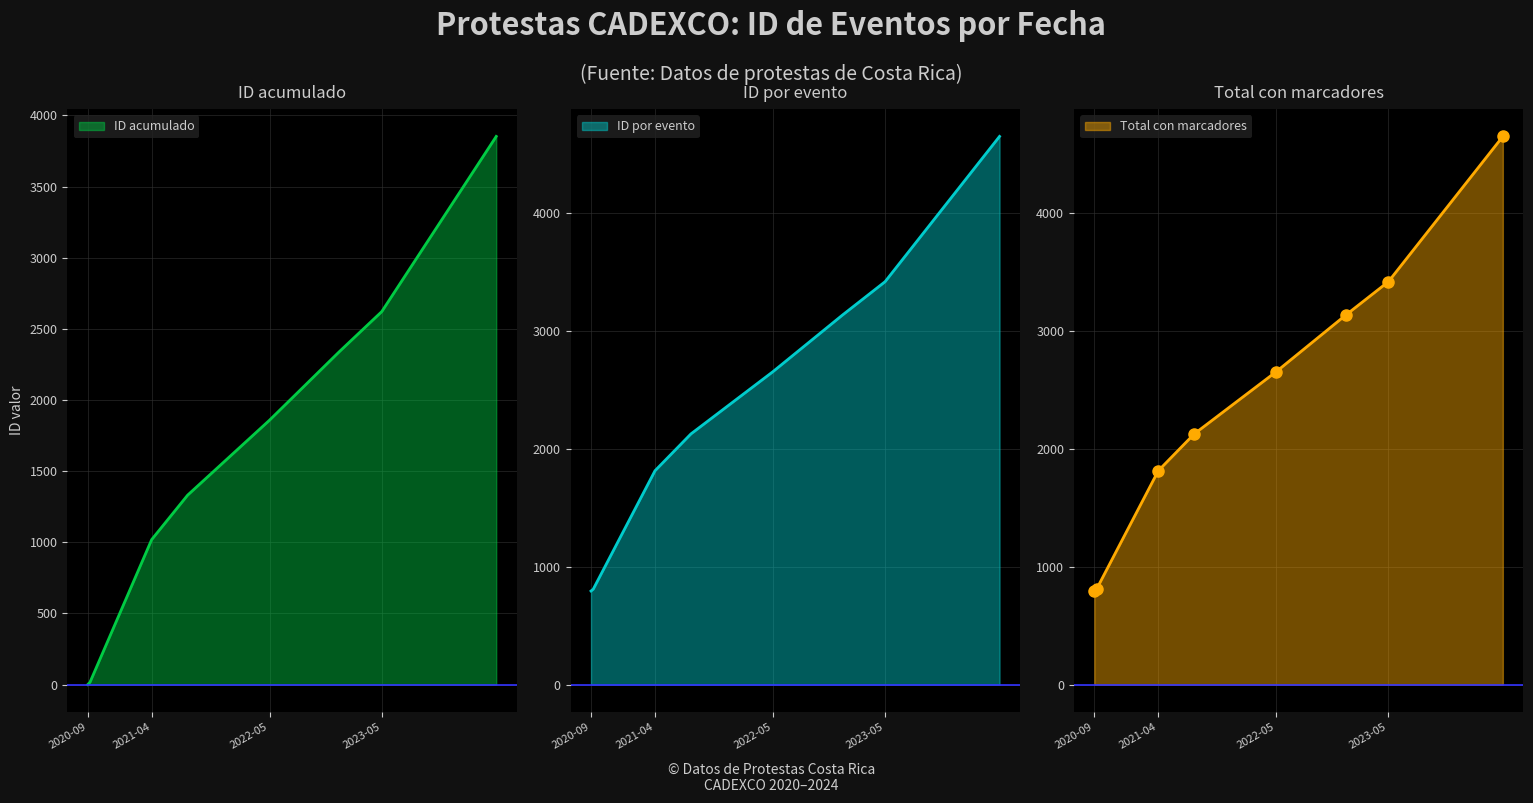

What is the minimum value for ID por evento?

793